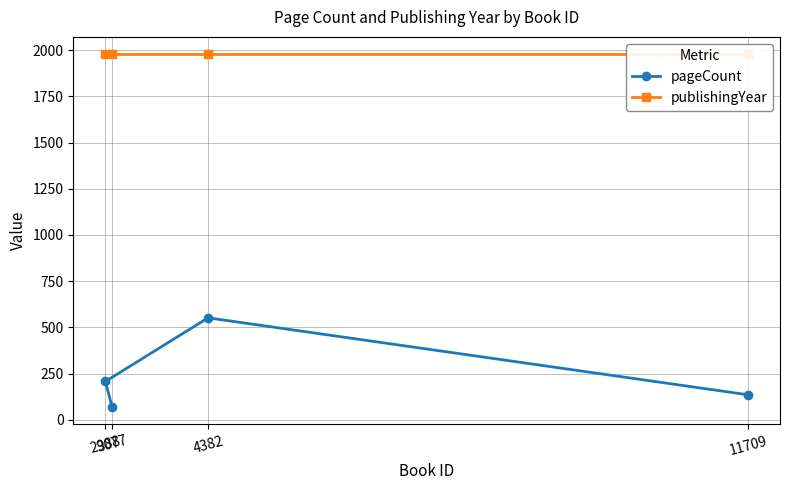

What is the value of the pageCount point at the 1st from the left?

208